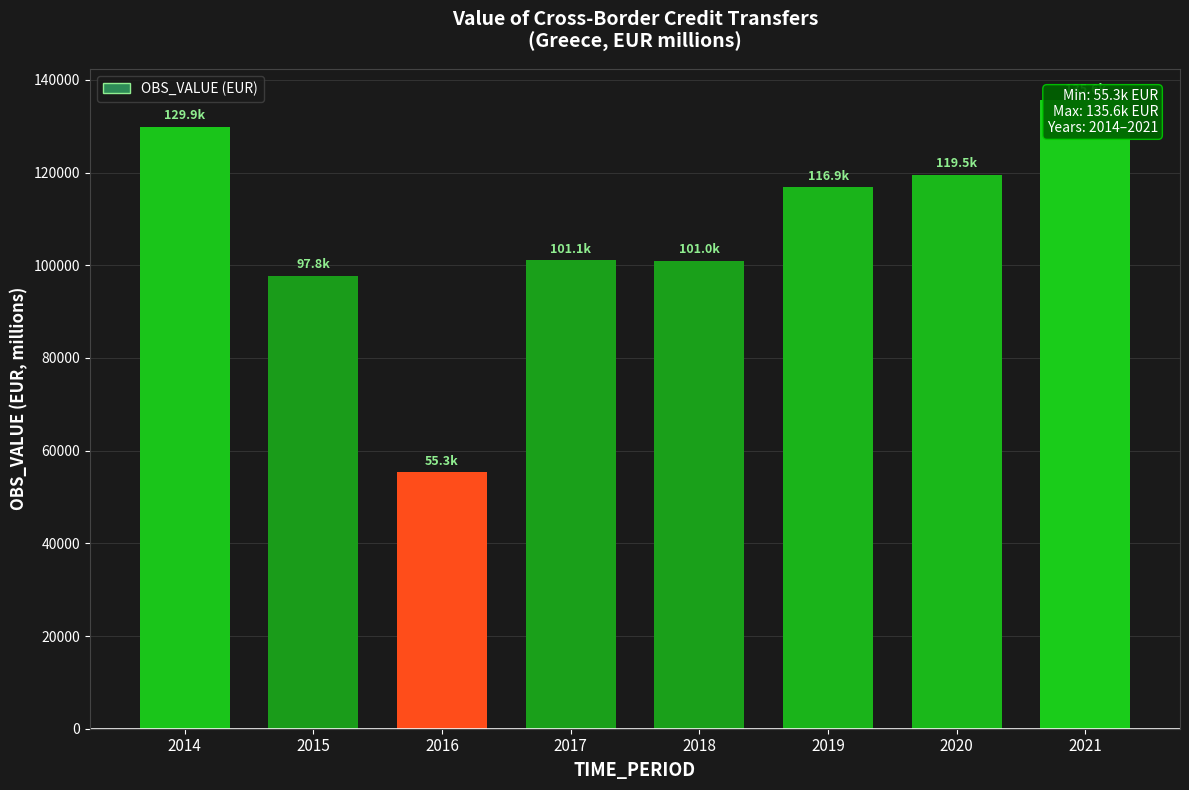

What is the sum of the values at 2016 and 2020?

174784.6